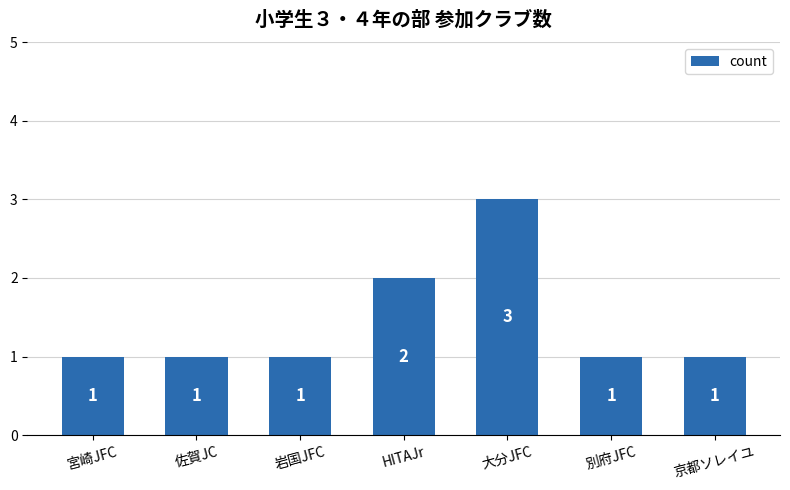

What is the greatest value displayed?

3